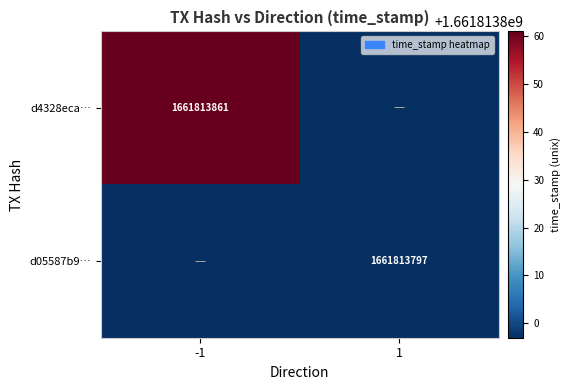

Between -1 and 1, which is larger?

-1